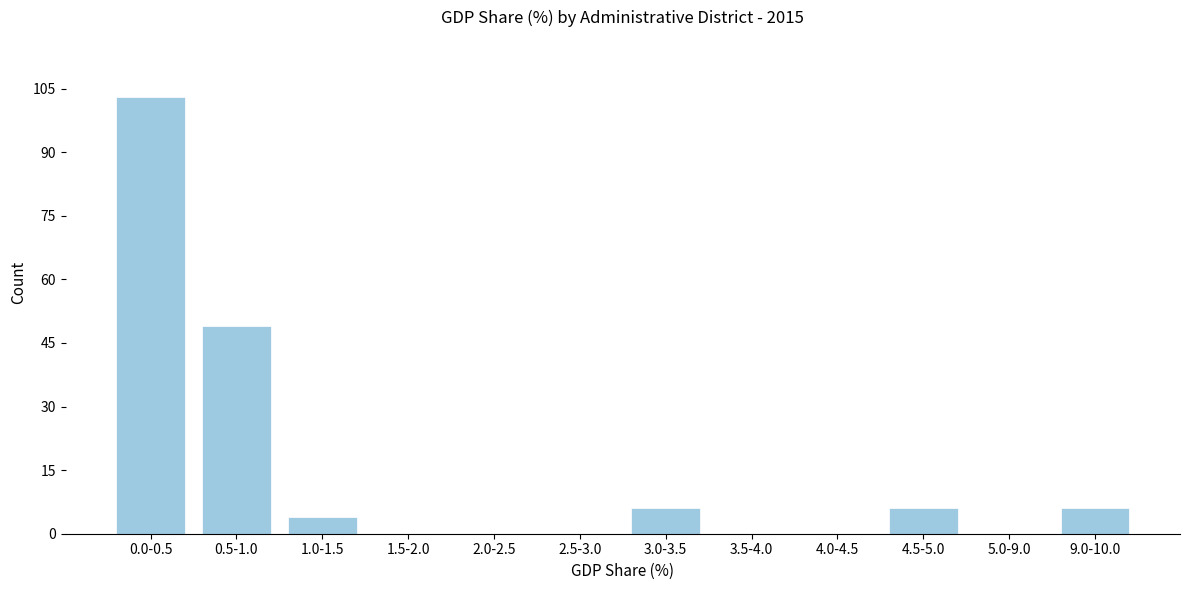

Reading right to left, extract all data points from this chart.

9.0-10.0=6	5.0-9.0=0	4.5-5.0=6	4.0-4.5=0	3.5-4.0=0	3.0-3.5=6	2.5-3.0=0	2.0-2.5=0	1.5-2.0=0	1.0-1.5=4	0.5-1.0=49	0.0-0.5=103